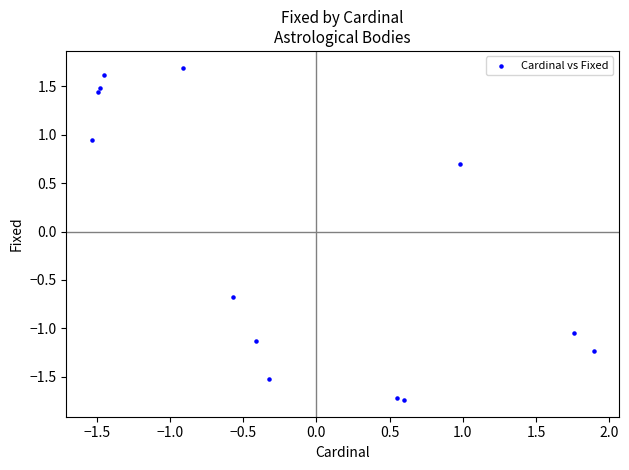

What is the range of Y values (max minus min)?

3.4